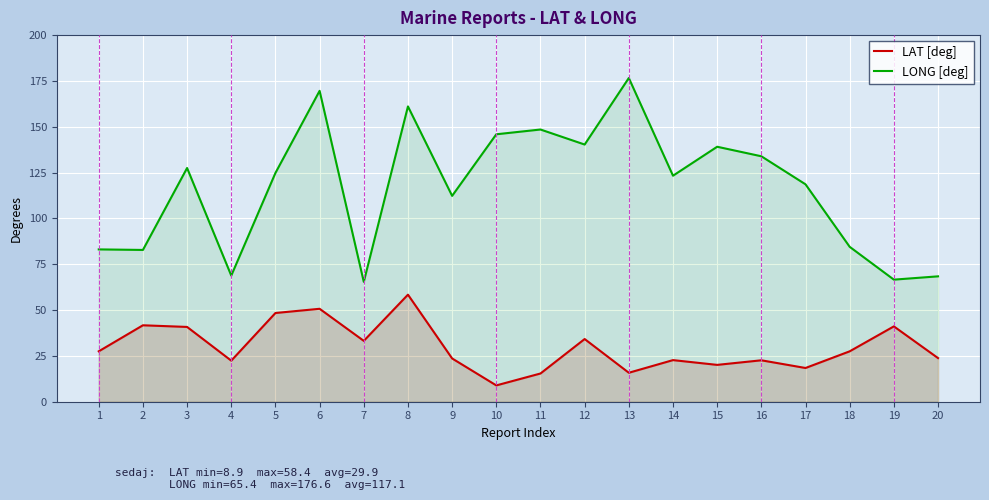

At which category does the chart reach its peak across all series?

13